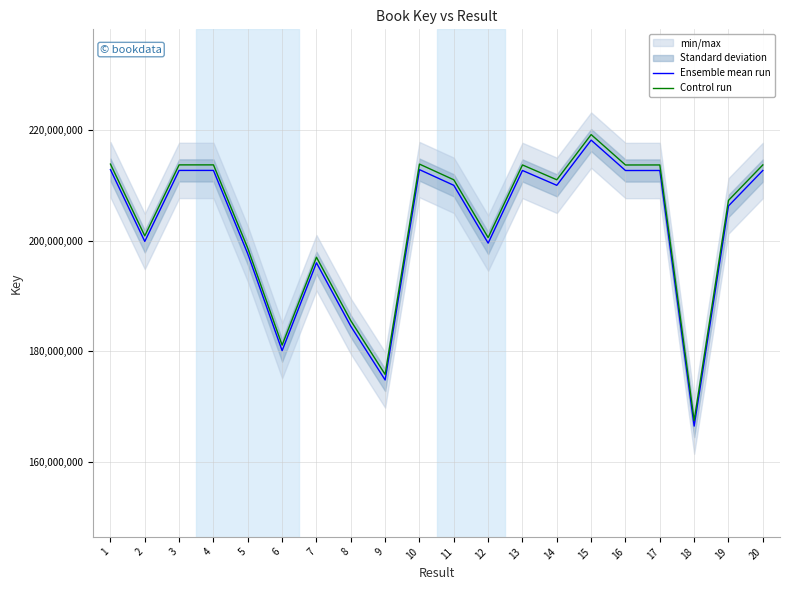

How many interior local peaks does the Control run series have?

6